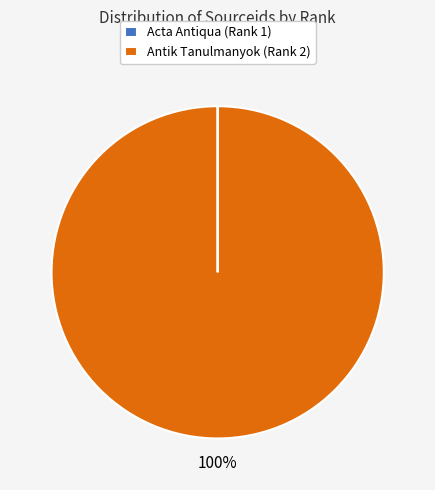

Does any single category account for the majority?

Yes